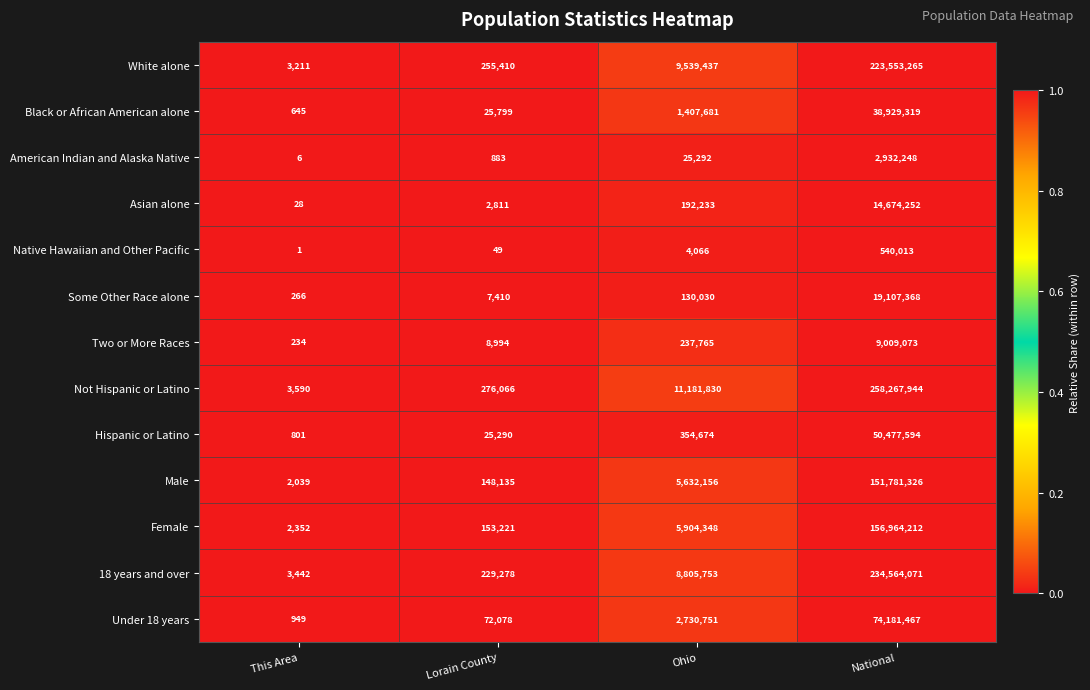

What value does the Two or More Races series have at Lorain County, to the nearest 100?

9000